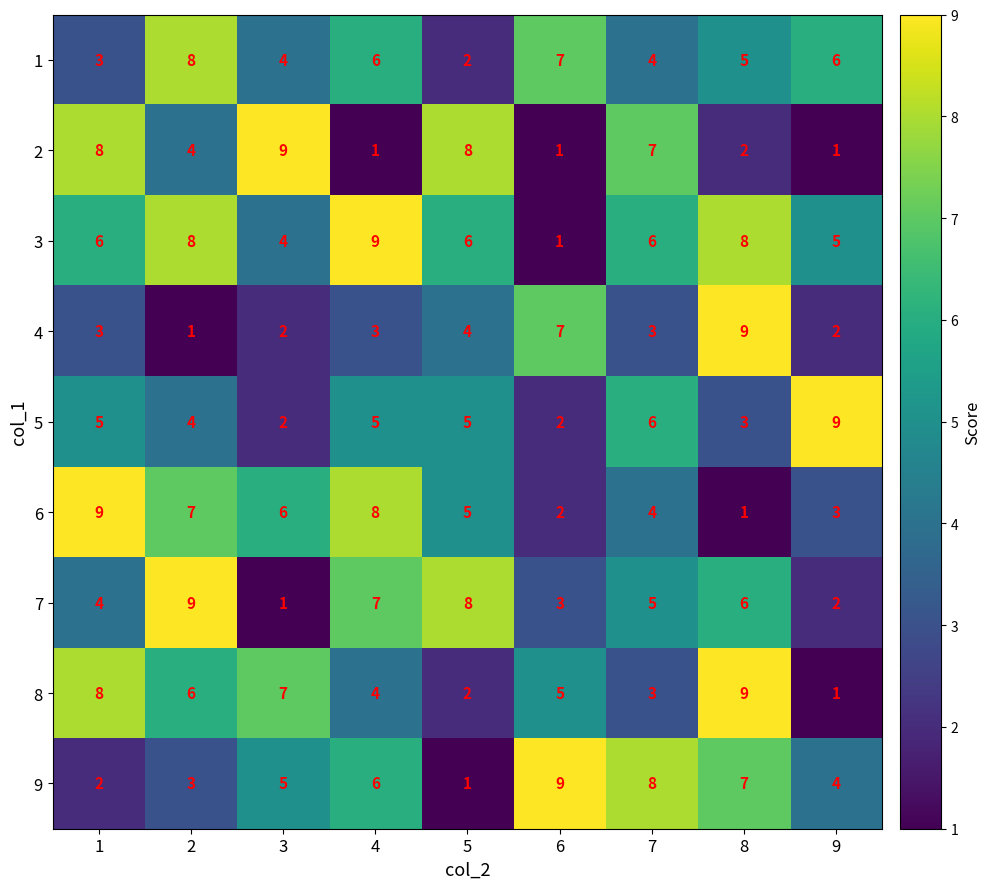

Rank the categories by 6 value from highest to lowest.

1, 4, 2, 3, 5, 7, 9, 6, 8